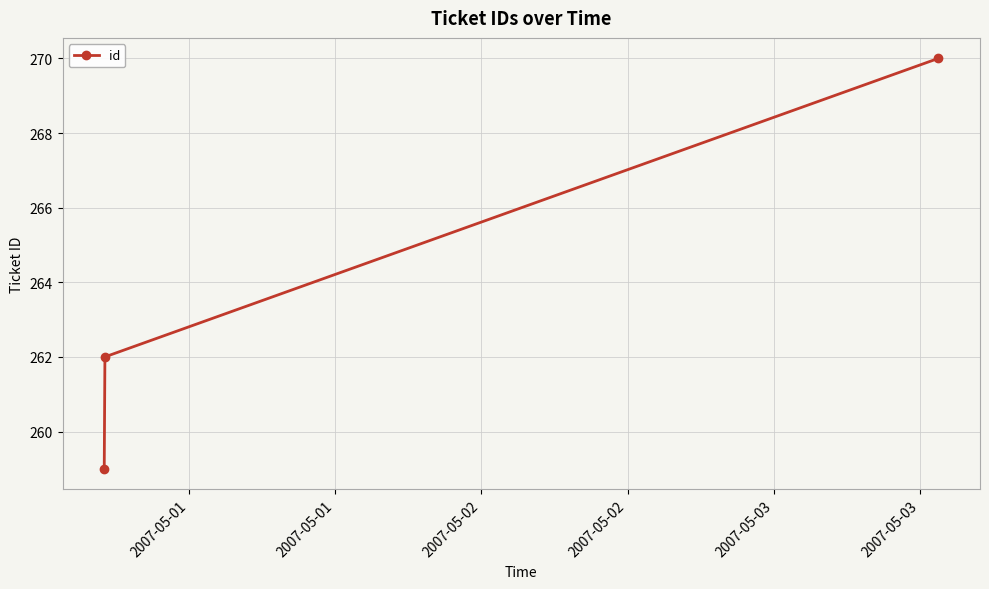

What is the sum of all values?

791